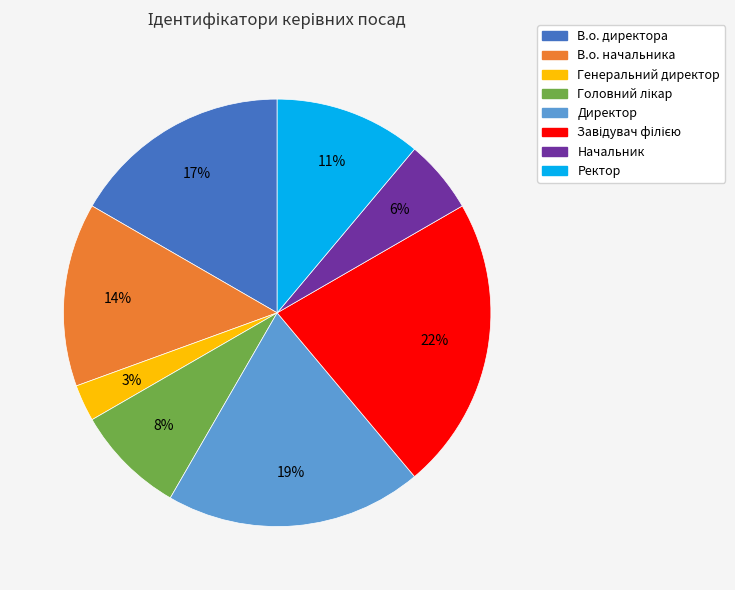

Is there a majority slice in this chart?

No